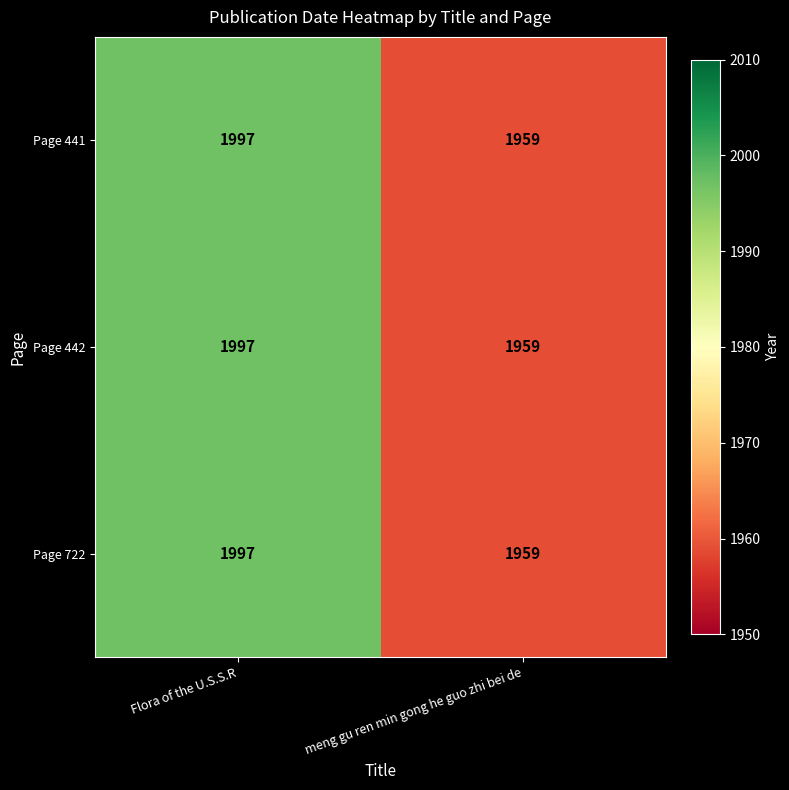

What is the total value across all series at Flora of the U.S.S.R?

5991